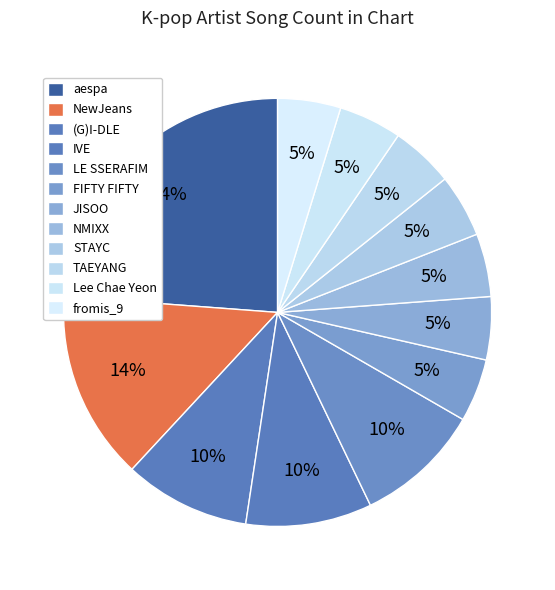

To the nearest percent, what is the combined percentage of LE SSERAFIM and aespa?

33%